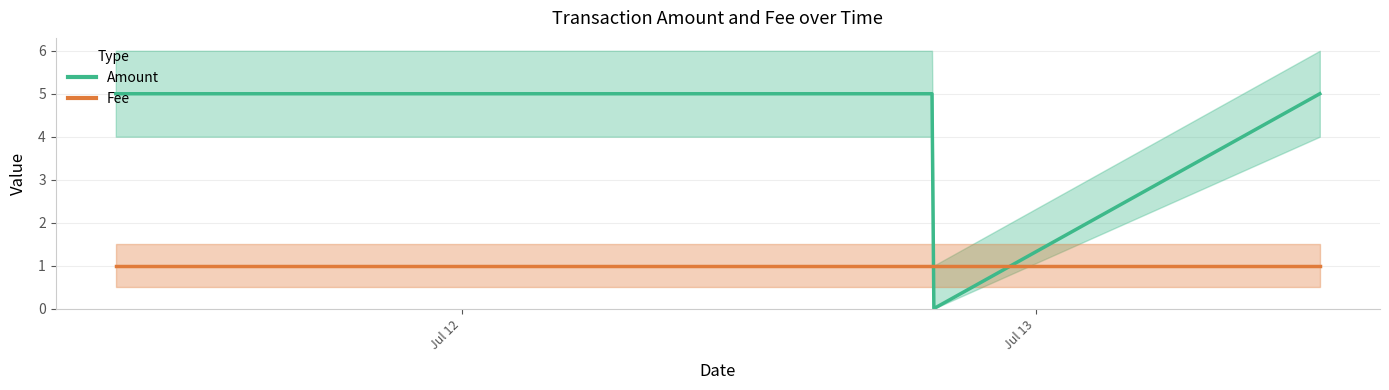

Where do Amount and Fee first cross each other?

2016-07-13 11:51:37 and 2016-07-12 19:43:54